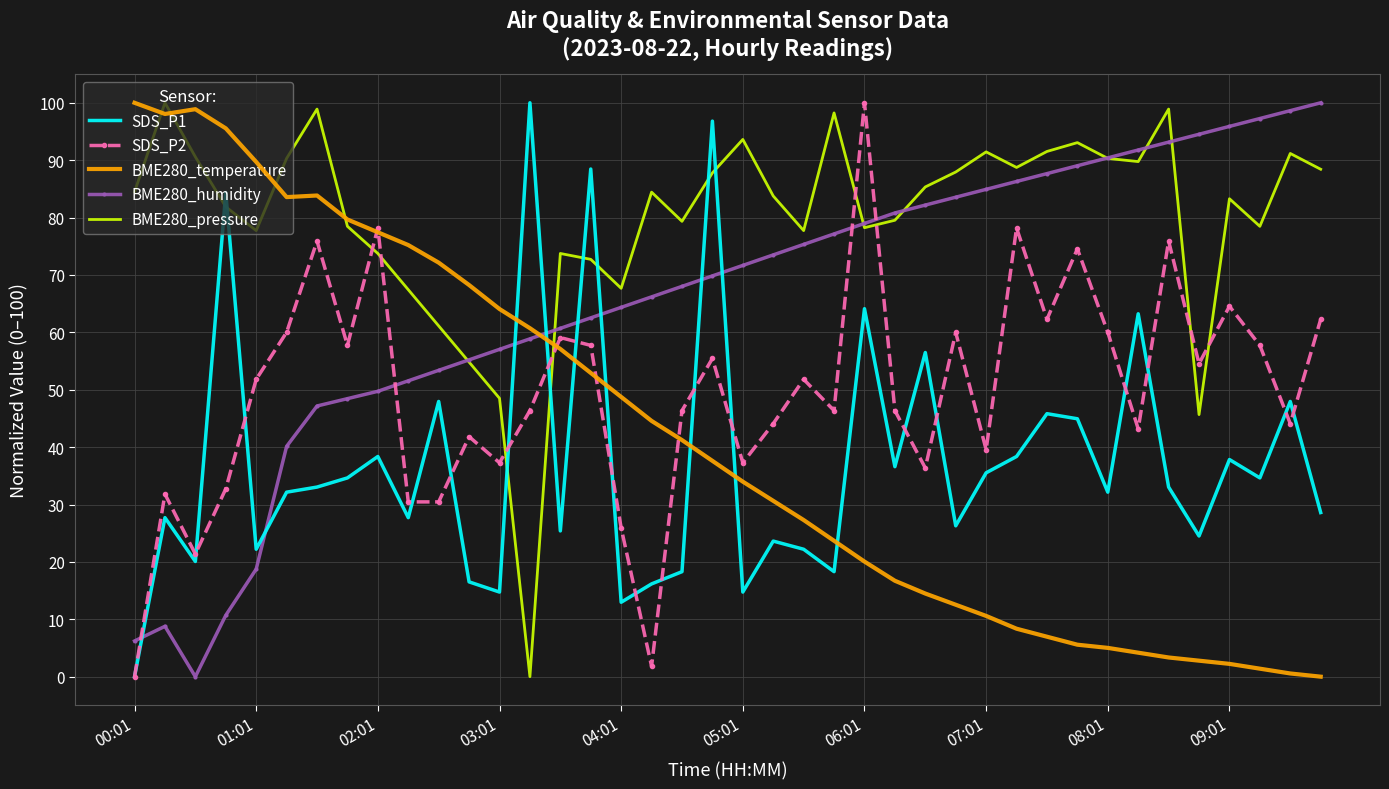

True or false: BME280_humidity and SDS_P2 cross at least once.

True